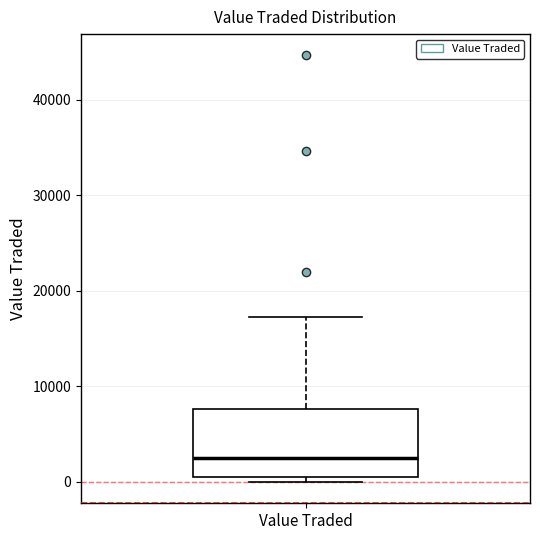

Transcribe this box plot: give where the median line is, the range the box spans, and where the two whiskers end, as read against the y-axis. The values are not printed on the chart, so give them approximately, as read against the axis.

median 3000, box 1000 to 8000, whiskers 0 to 17000